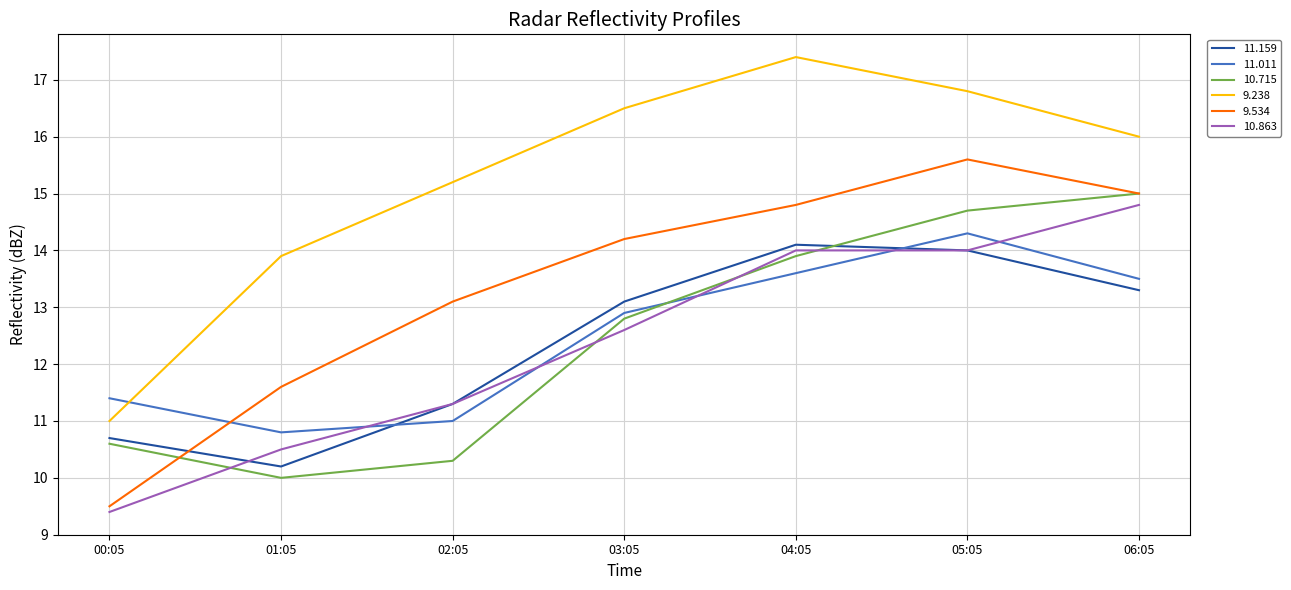

Between 01:05 and 02:05, which series saw the biggest shift?

9.534